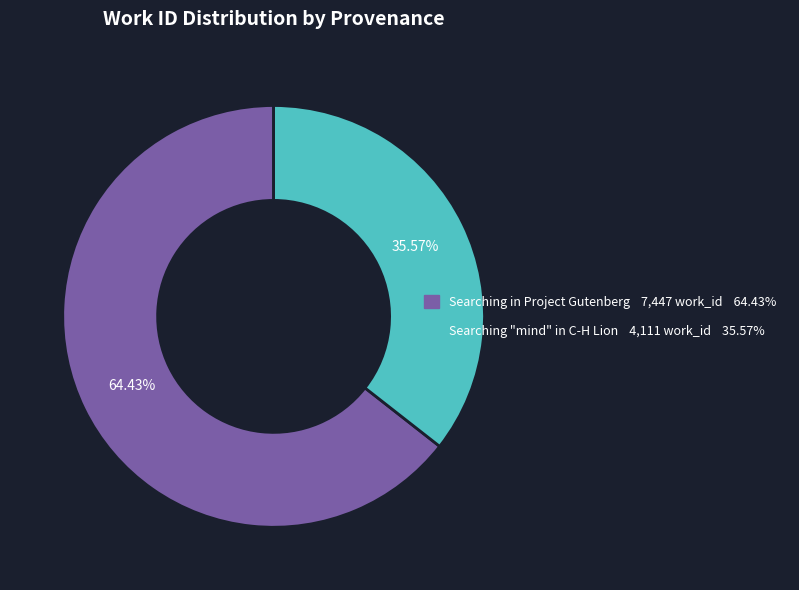

Which category has the biggest portion of the pie?

Searching in Project Gutenberg